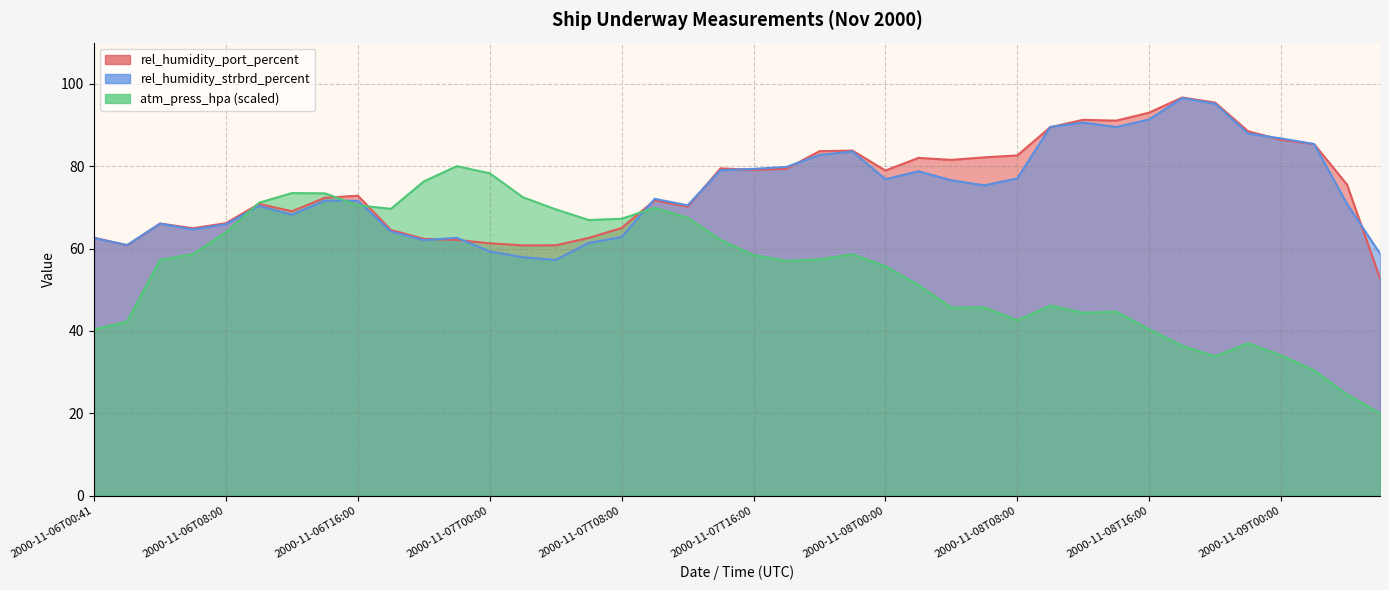

What is the difference between the rel_humidity_port_percent values at 2000-11-08T06:00 and 2000-11-06T16:00?

9.3